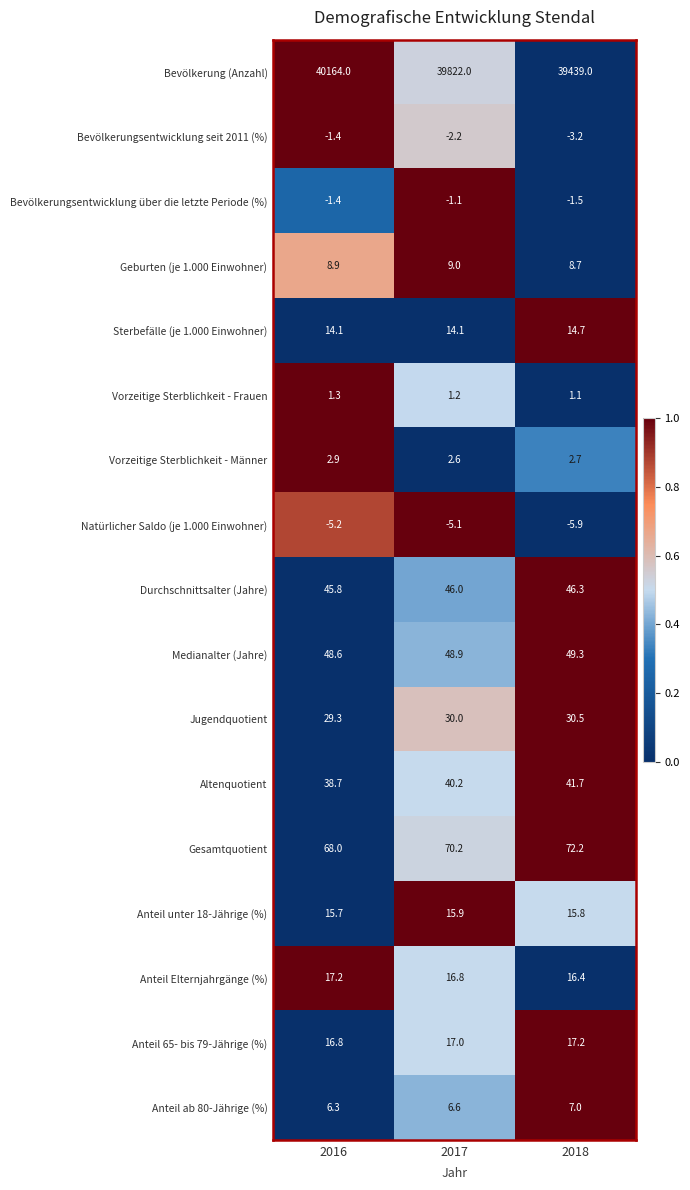

What is the difference between the maximum and second lowest values in the Anteil Elternjahrgänge (%) series?

0.4